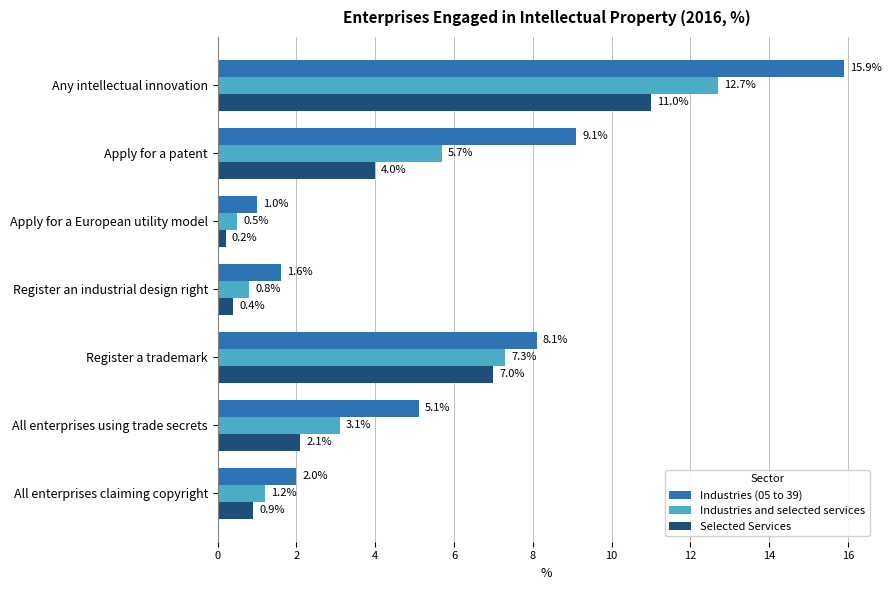

At which category does the chart reach its minimum across all series?

Apply for a European utility model